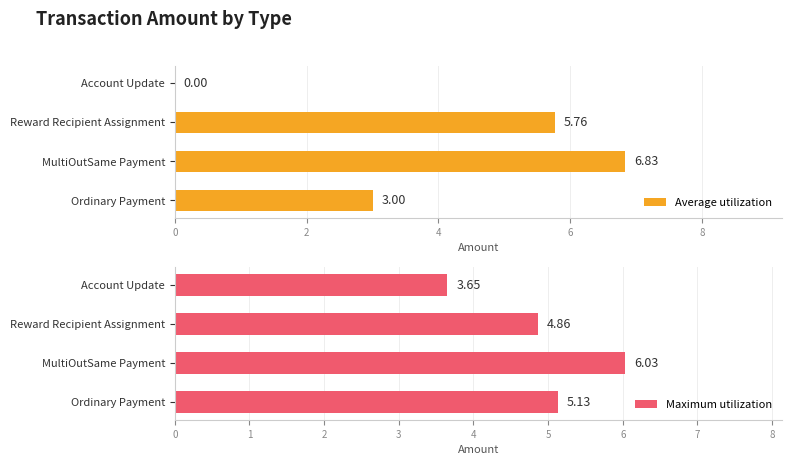

What is the value of the Average utilization bar at the 3rd from the left?

5.8